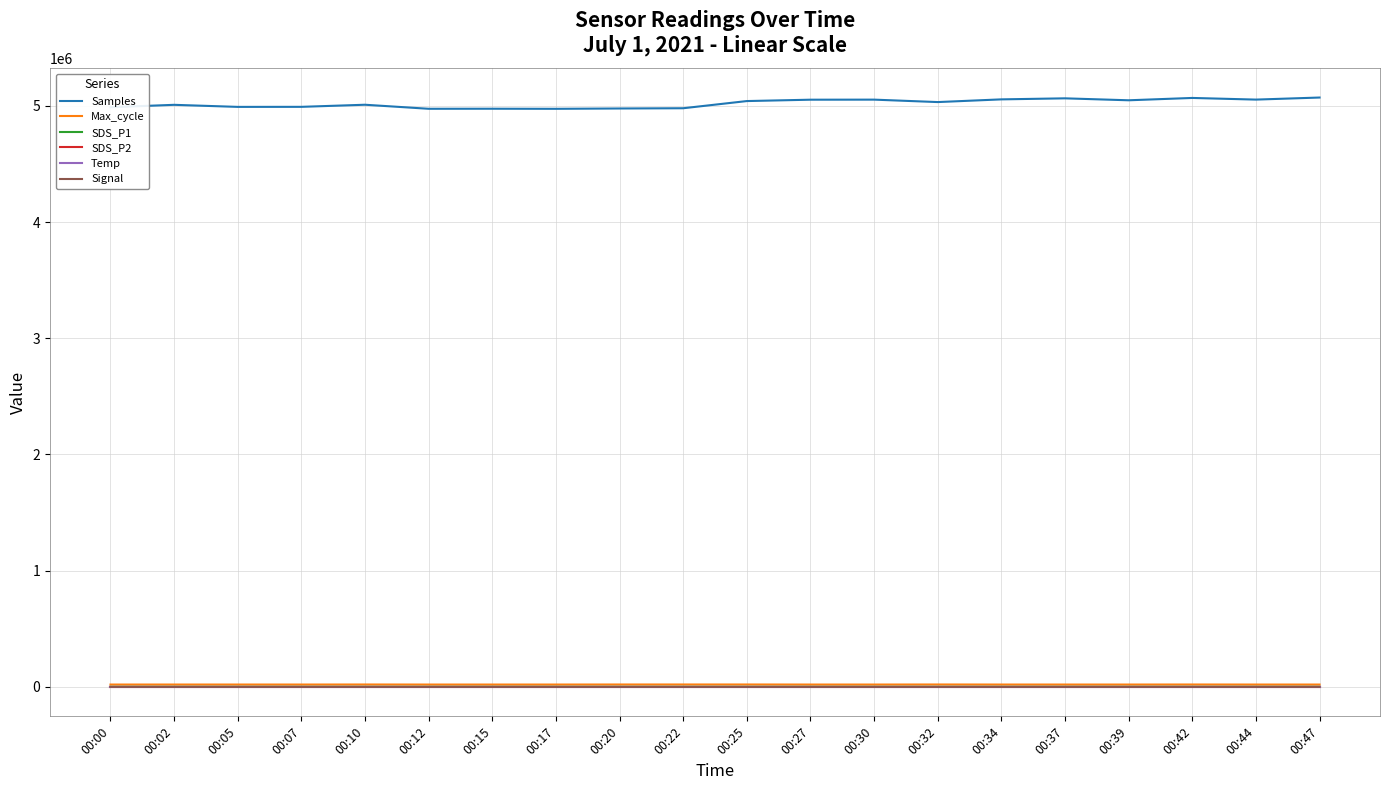

What is the sum of the SDS_P1 values at 00:12 and 00:15?

1.7